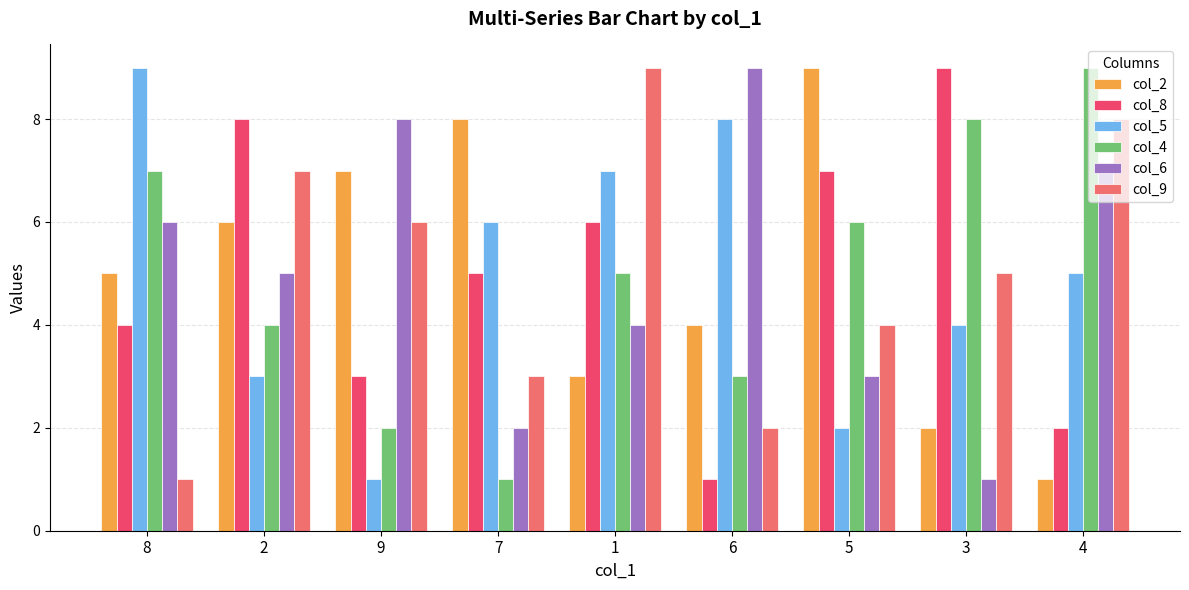

What is the label of the 7th bar from the left?

5